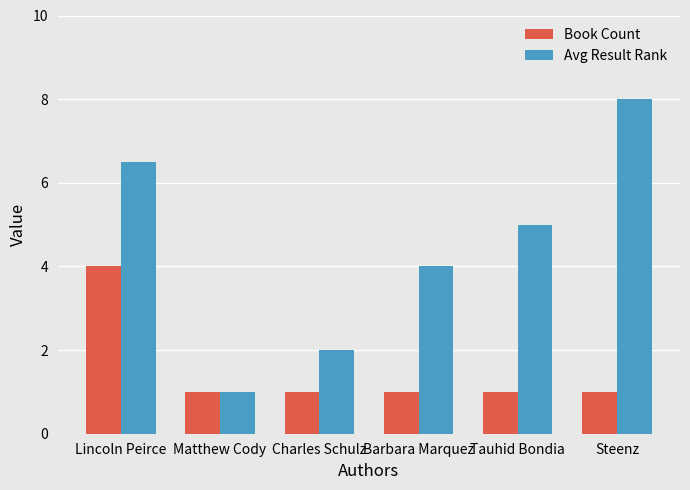

Is the value of Book Count at Lincoln Peirce greater than the value of Avg Result Rank at Lincoln Peirce?

No